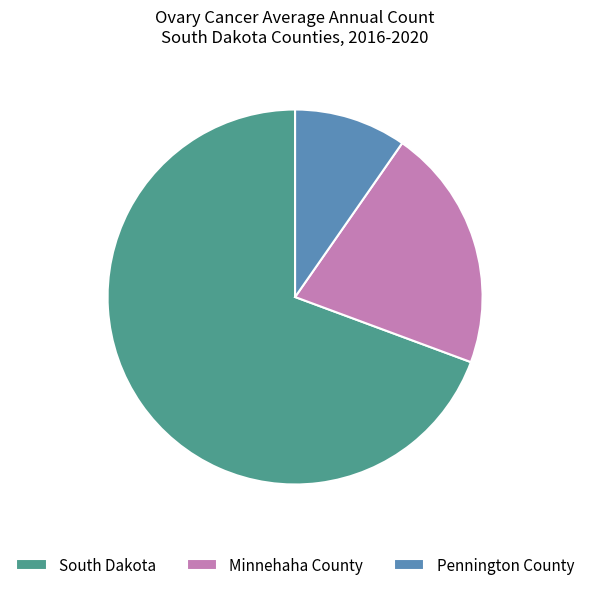

Rank the categories by value from lowest to highest.

Pennington County, Minnehaha County, South Dakota